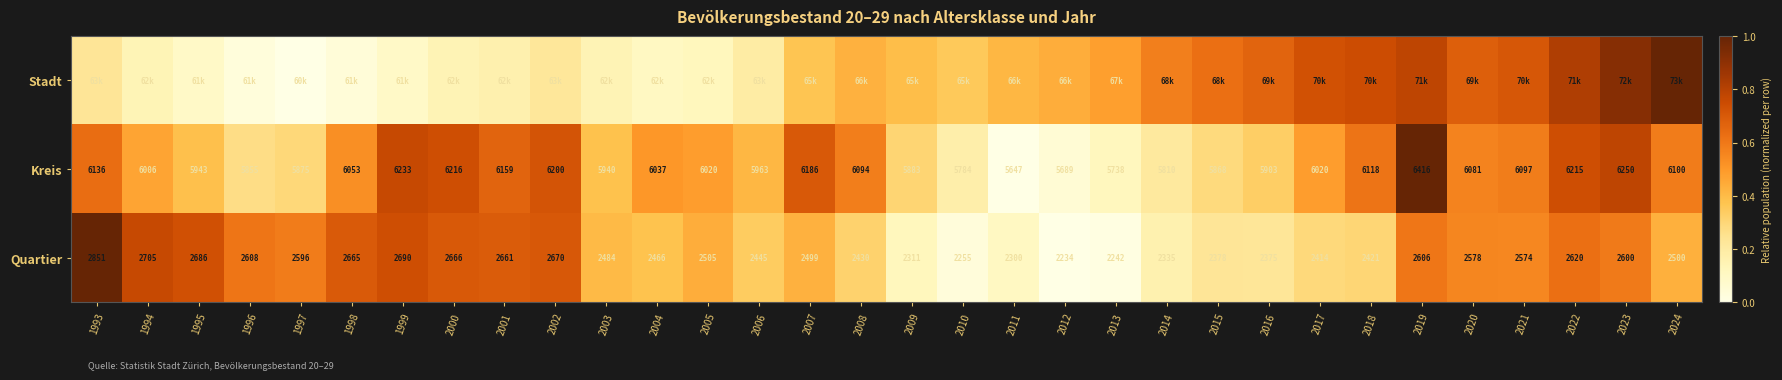

Is the value of Quartier at 2006 greater than the value of Kreis at 2010?

No